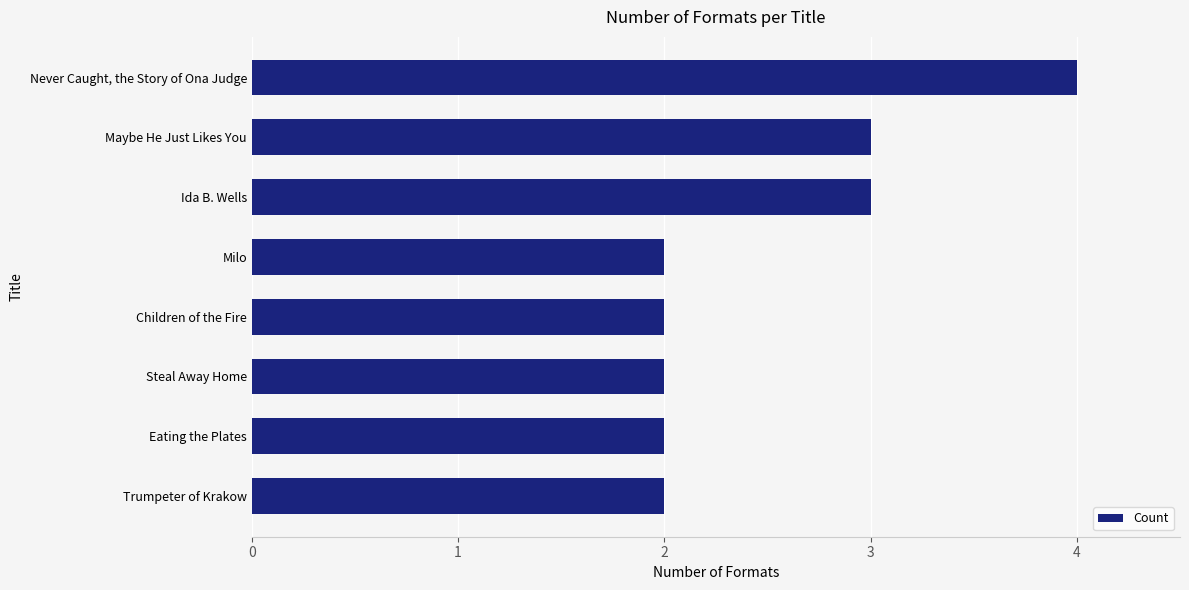

What is the sum of all values?

20